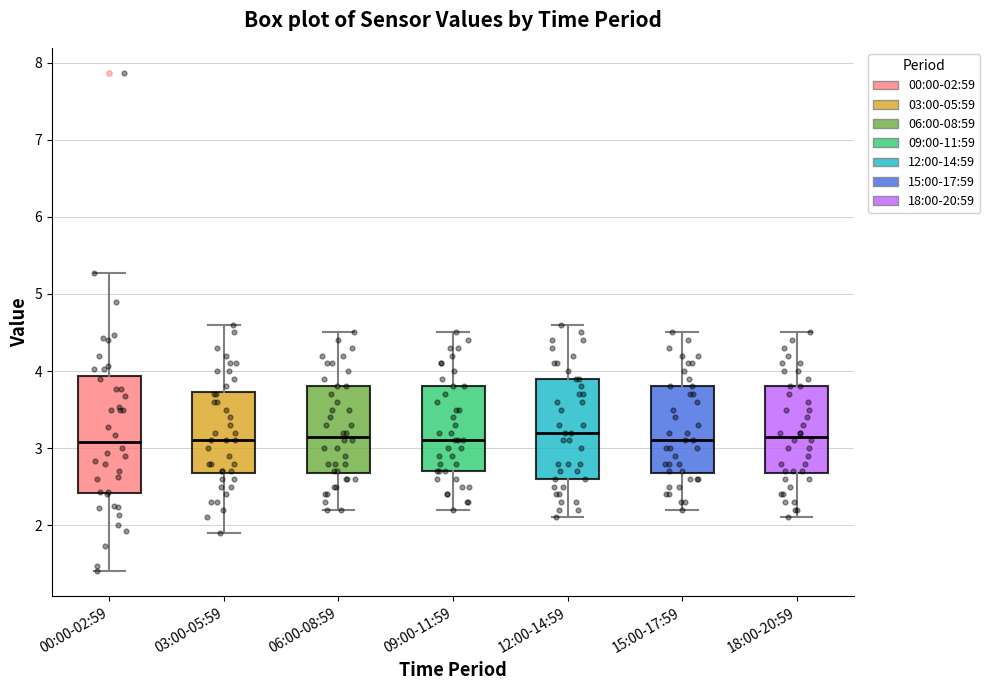

Comparing the boxes themselves (not the whiskers), which one is the tallest?

00:00-02:59